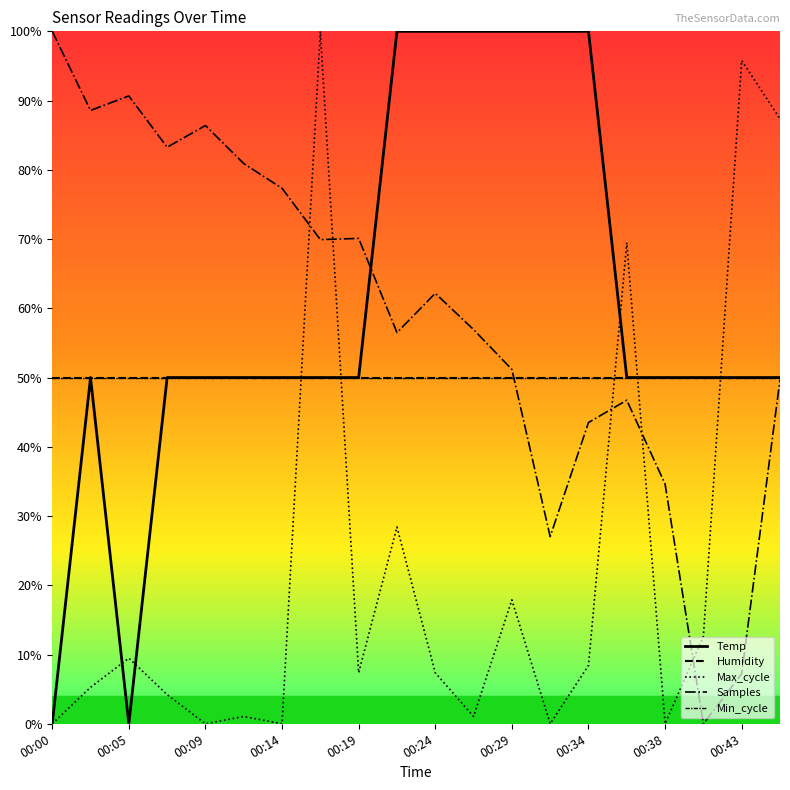

In Max_cycle, how many points are lower than both neighbors (excluding endpoints)?

6